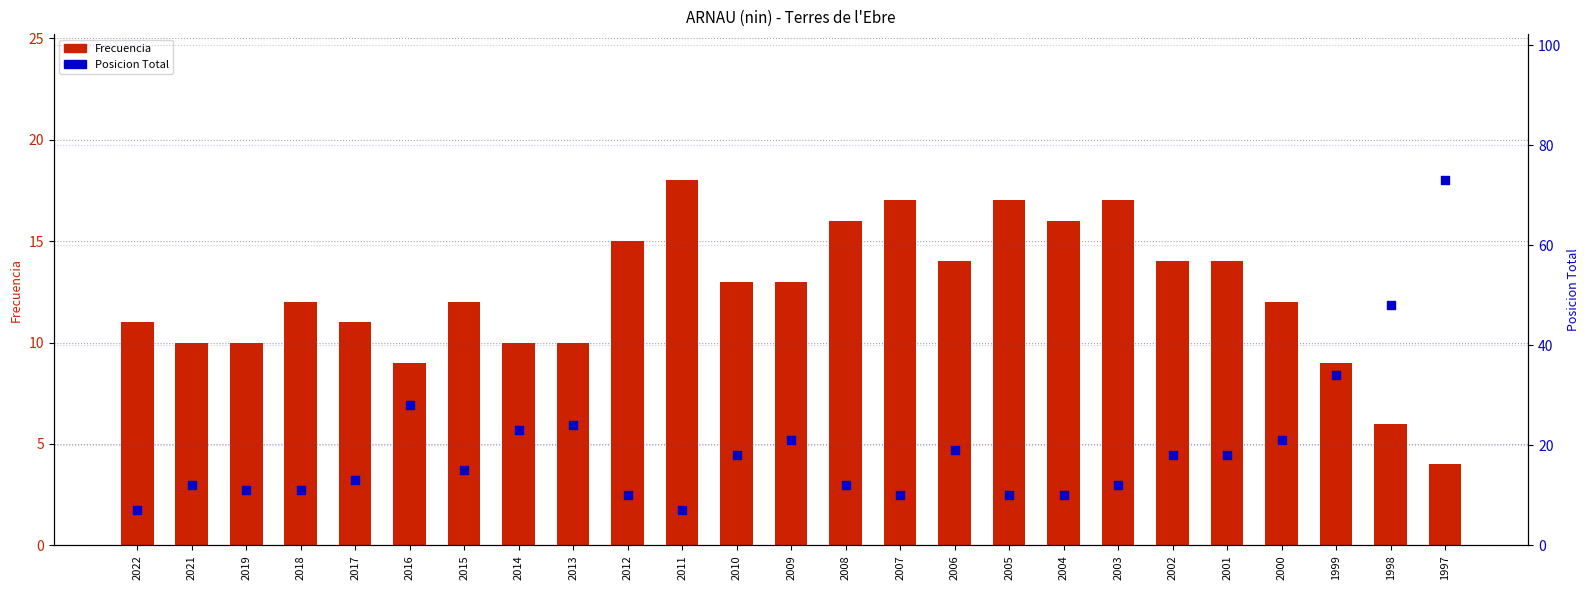

At which category is the sum across all series the highest?

1997